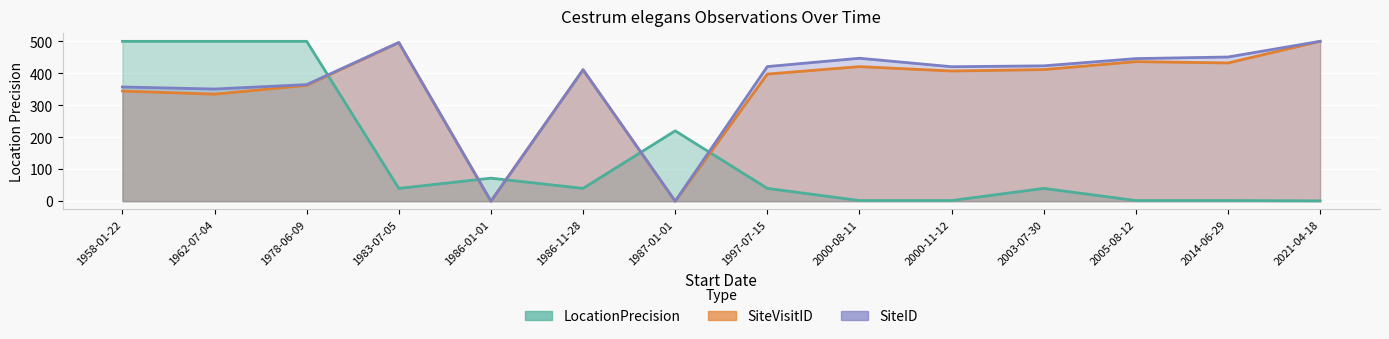

List the labels in order of SiteVisitID value, largest first.

2021-04-18, 1983-07-05, 2005-08-12, 2014-06-29, 2000-08-11, 2003-07-30, 1986-11-28, 2000-11-12, 1997-07-15, 1978-06-09, 1958-01-22, 1962-07-04, 1986-01-01, 1987-01-01